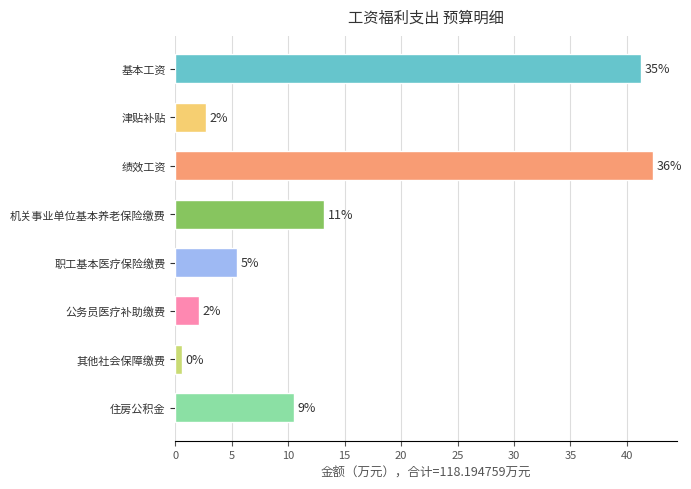

Does the chart contain any negative values?

No